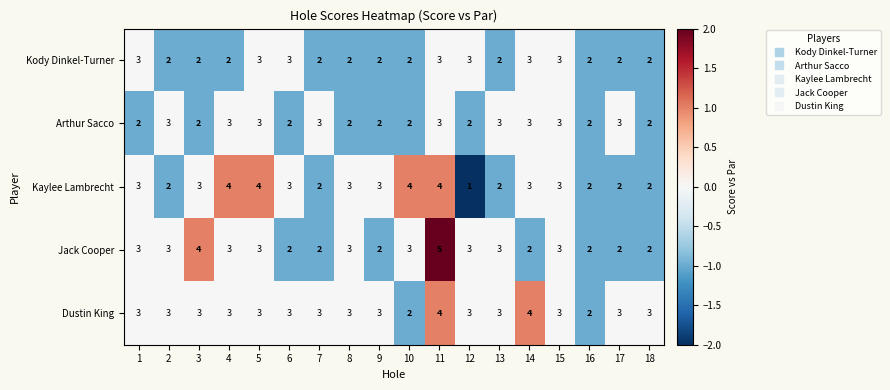

Count the number of categories in the chart.

18